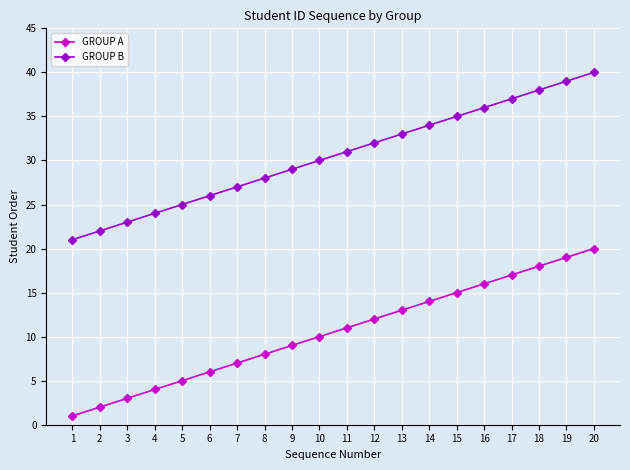

What is the value of the GROUP A point at the 3rd from the left?

3